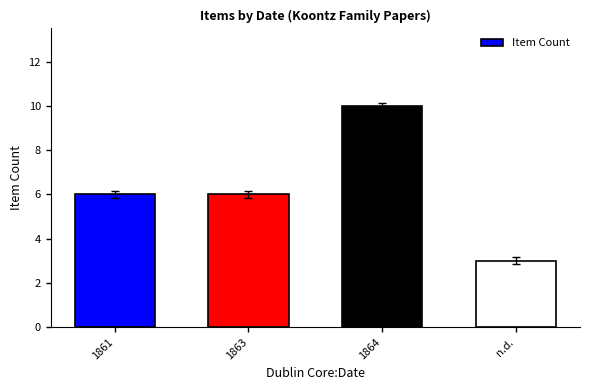

Which has a higher value, 1864 or n.d.?

1864